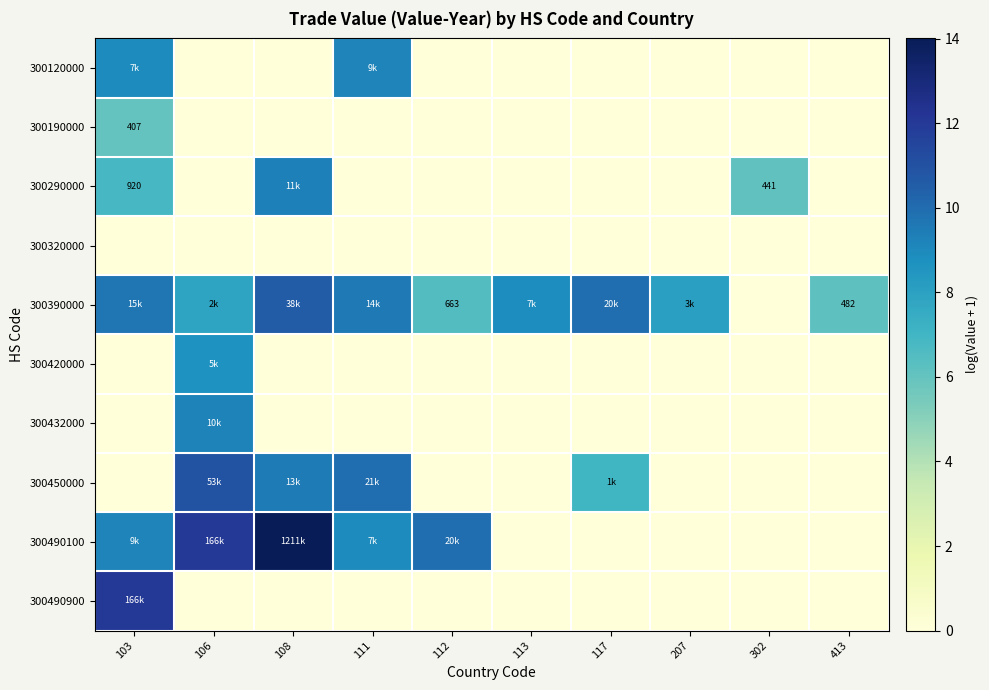

What is the total value across all series at 108?

43.4